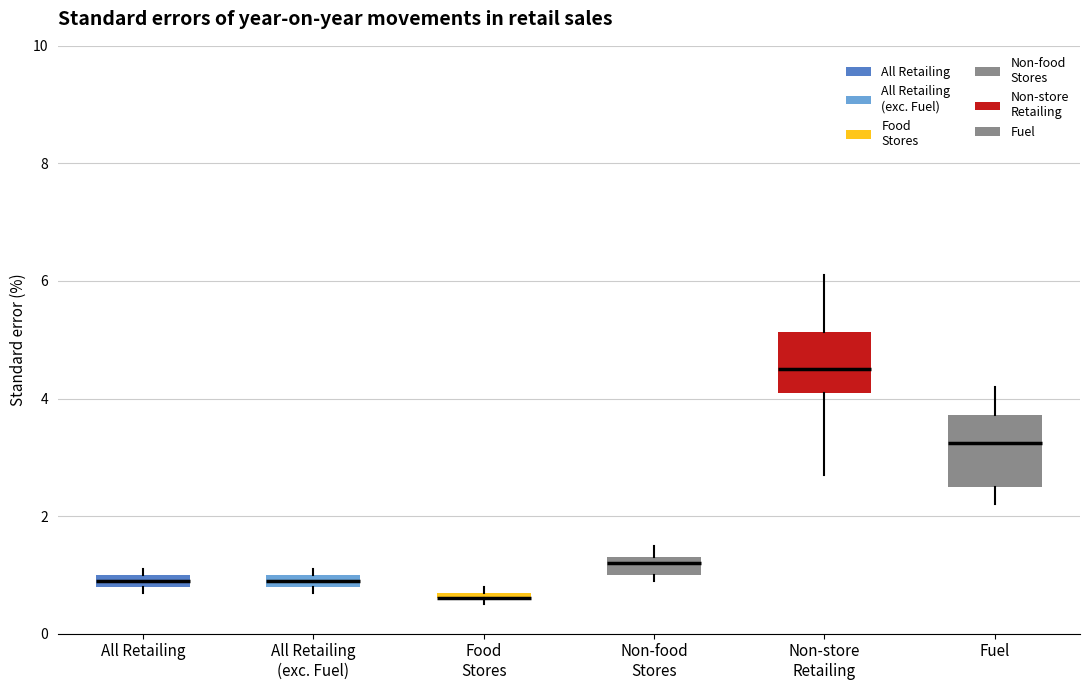

Where is the lower edge of the box for Food Stores on the y-axis? The values are not printed on the chart, so give them approximately, as read against the axis.

0.6